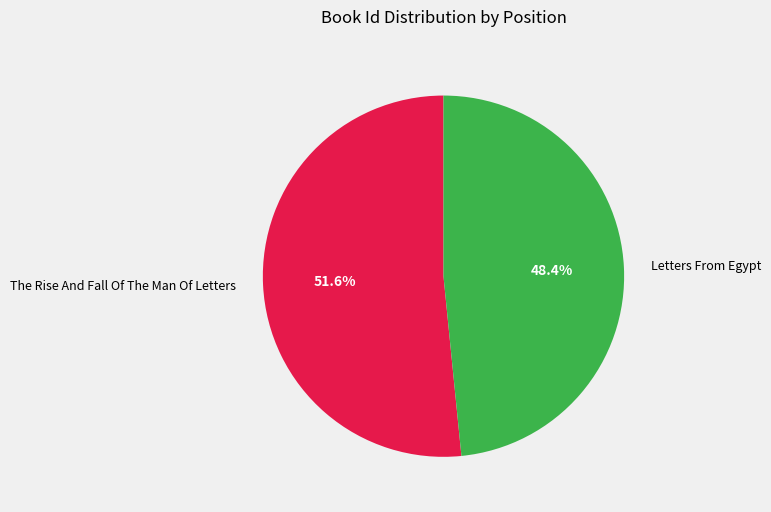

Which slice is the largest?

The Rise And Fall Of The Man Of Letters